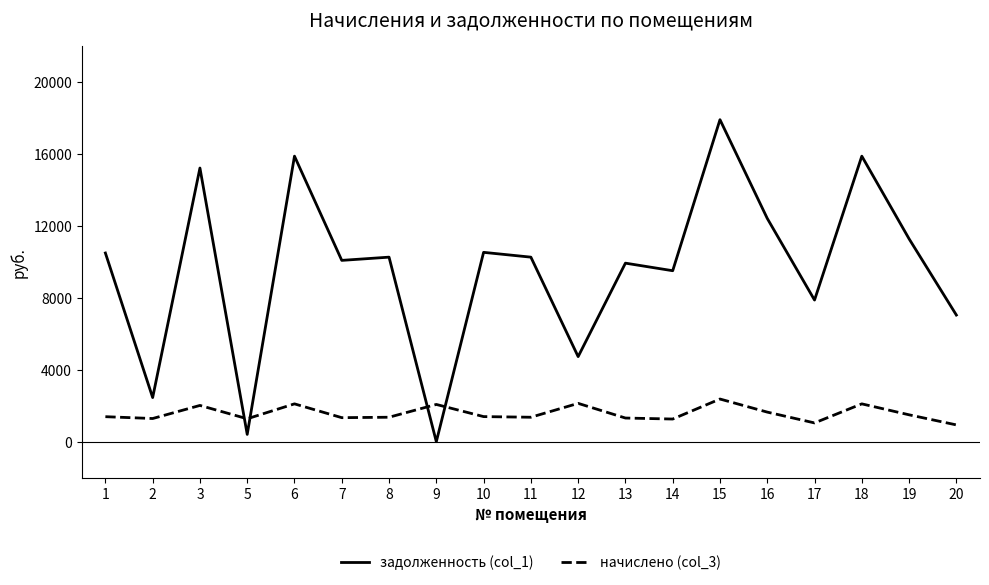

What is the sum of the начислено (col_3) values at 14 and 19?

2756.6